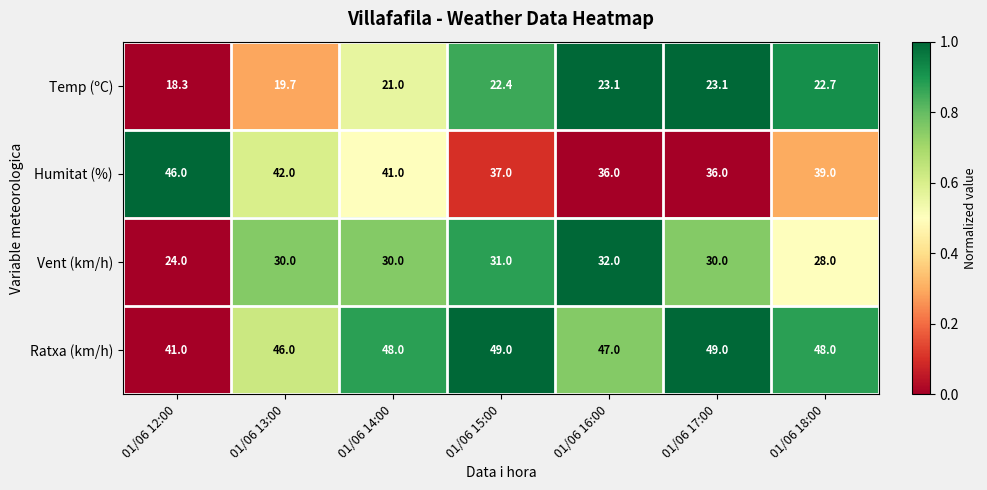

Read the Vent (km/h) value at 01/06 14:00.

30.0